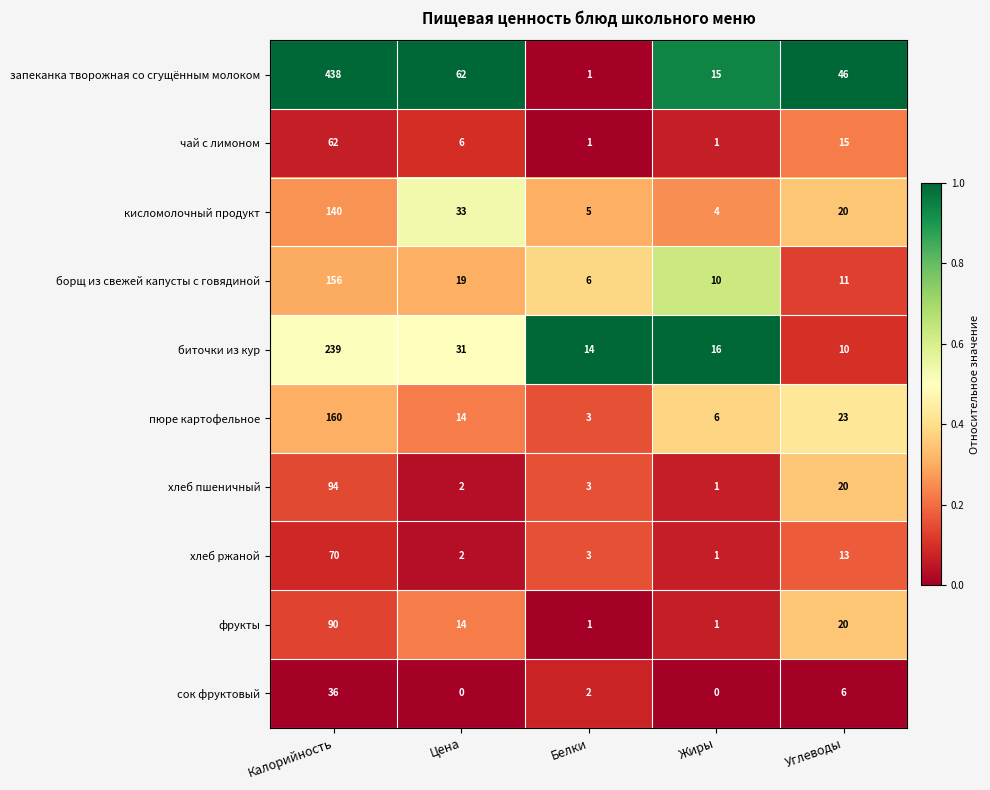

The сок фруктовый series shows 3 at Белки. True or false?

False